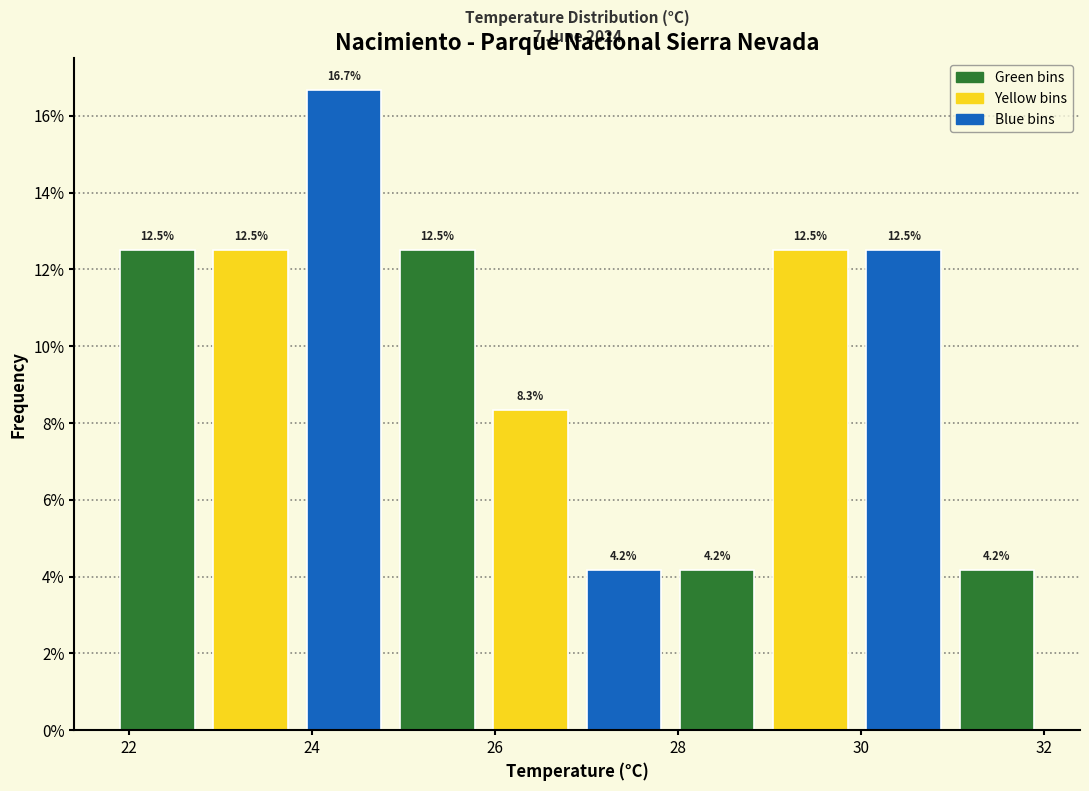

What is the height of the bar covering 28.94 to 29.96 on the x-axis? The bar edges are not printed on the chart, so give them approximately, as read against the axis.

12.5